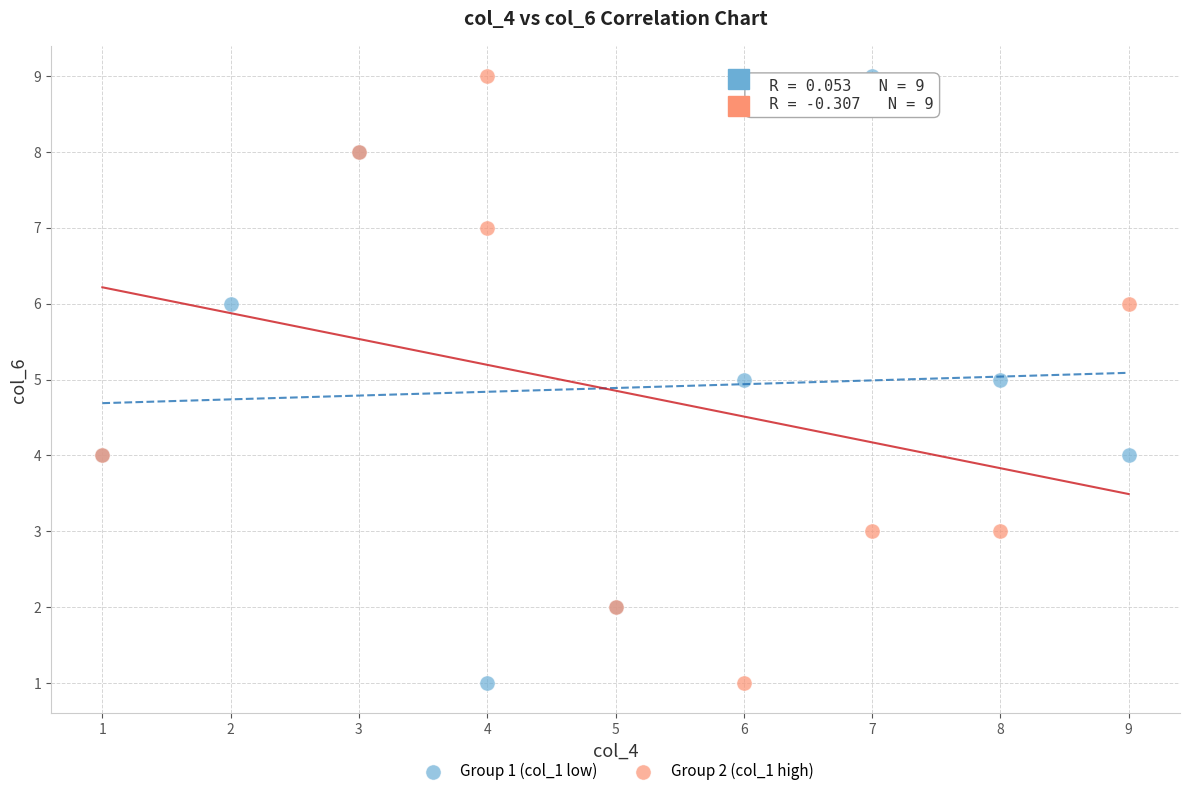

What are all the series names shown in the legend?

Group 1 (col_1 low), Group 2 (col_1 high)